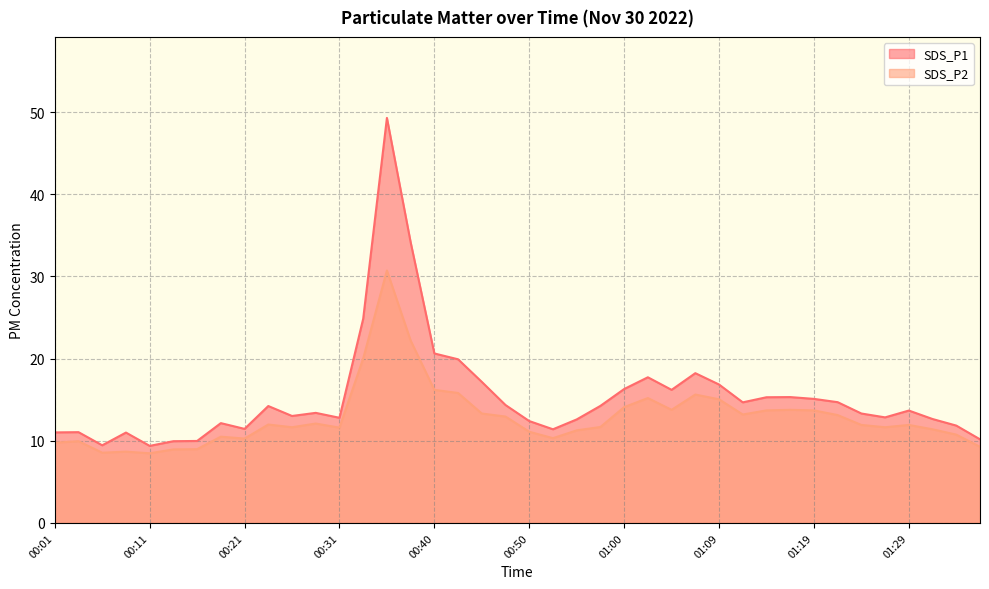

How many lines are shown in the chart?

2